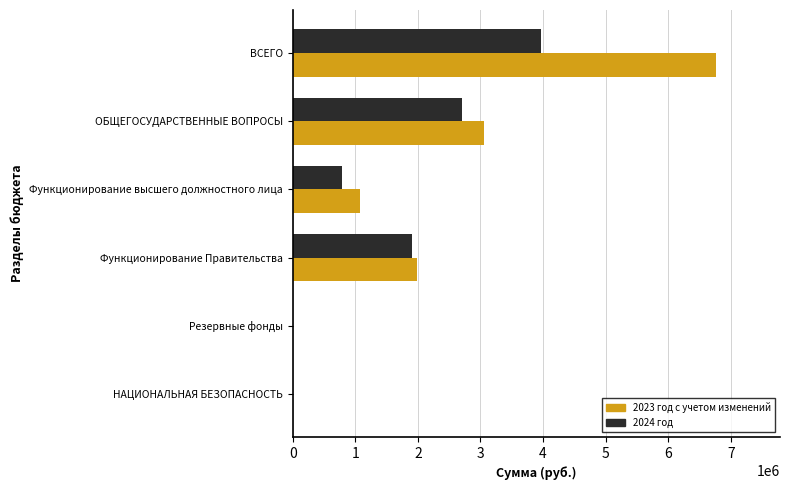

What is the sum of all 2024 год values?

9384700.0